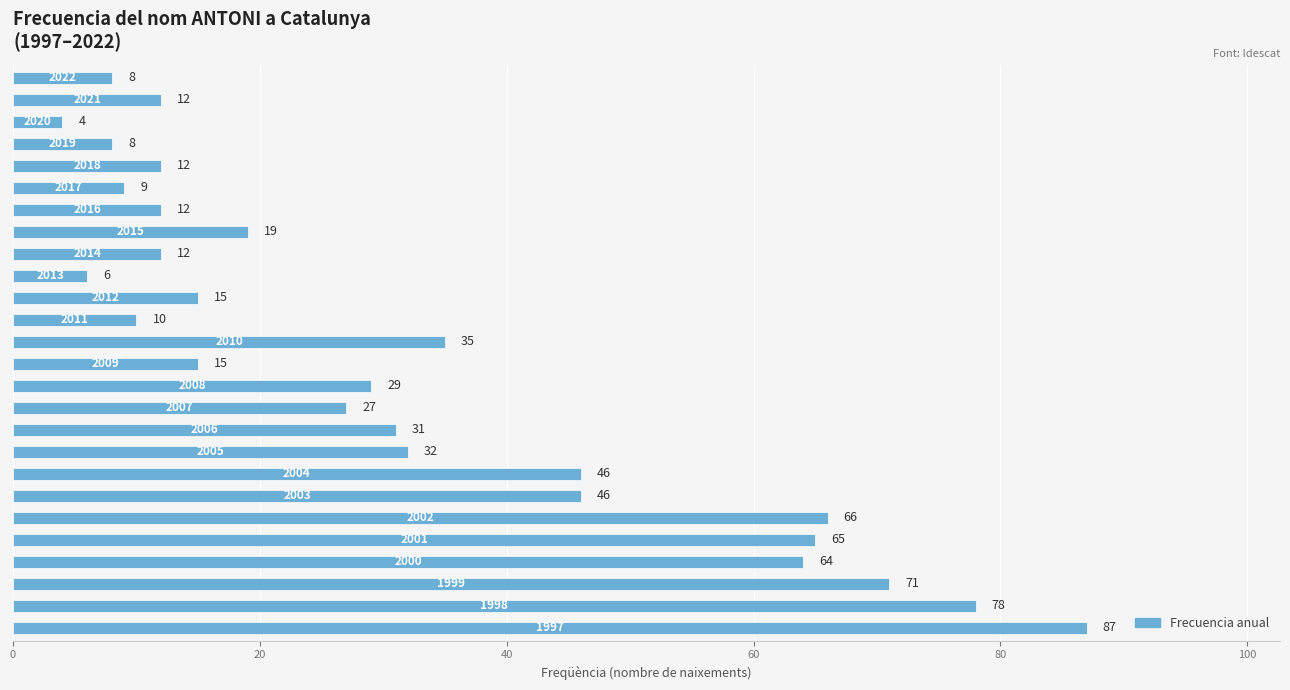

What is the difference between the maximum and second lowest values?

81